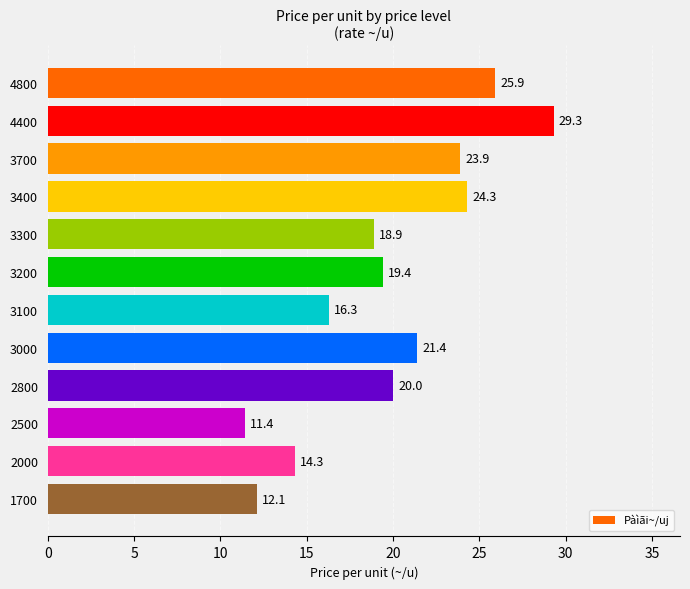

Reading top to bottom, extract all data points from this chart.

25.9	29.3	23.9	24.3	18.9	19.4	16.3	21.4	20.0	11.4	14.3	12.1